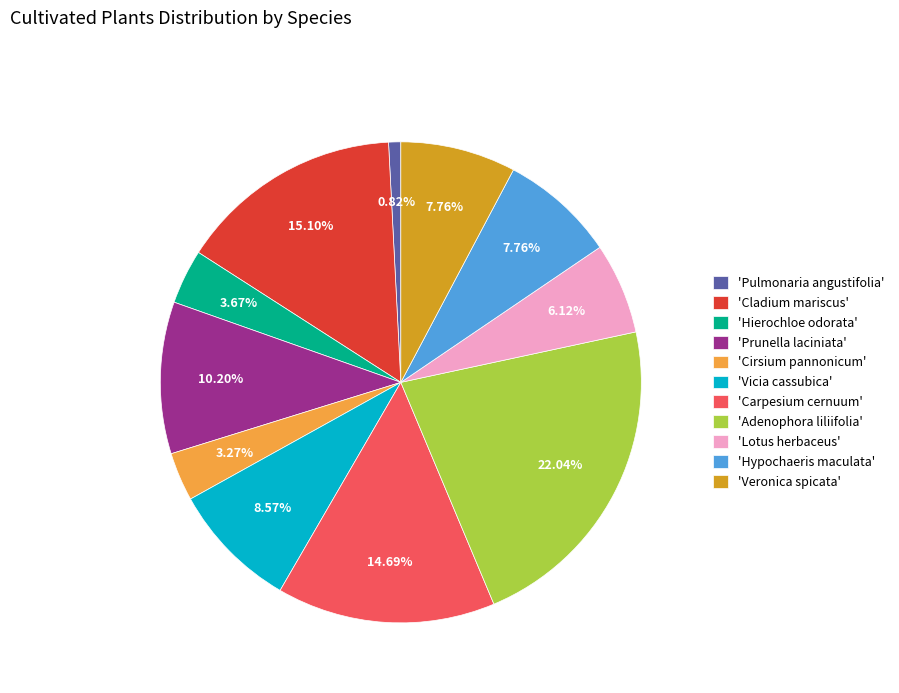

Combined, do 'Prunella laciniata' and 'Hierochloe odorata' account for over 50%?

No